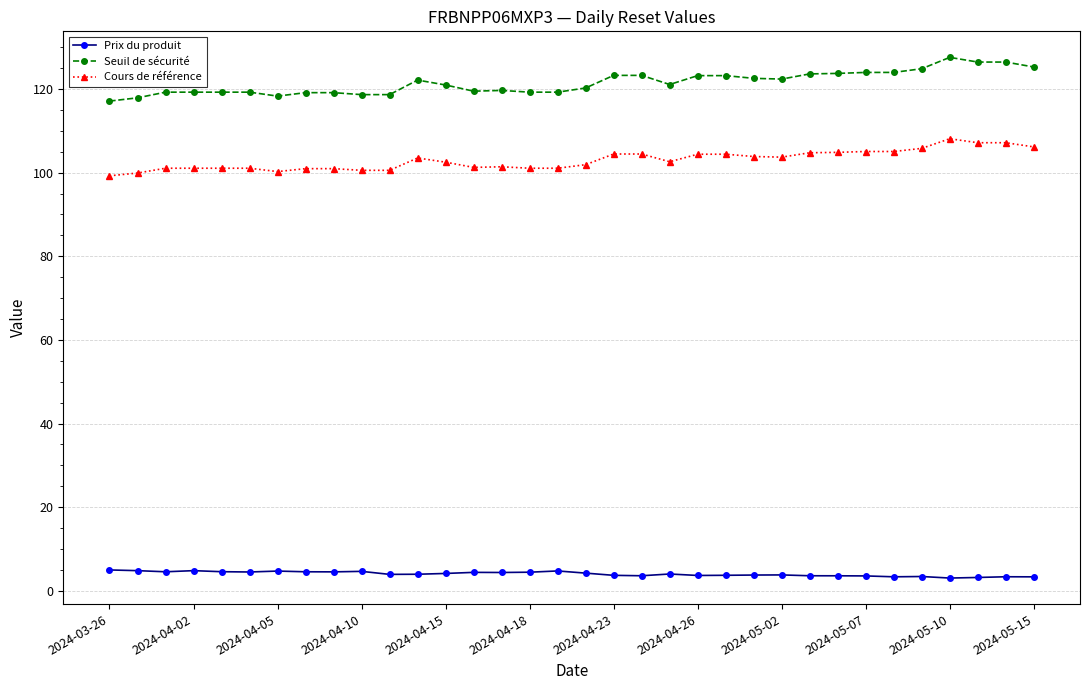

Which series has the largest total across all categories?

Seuil de sécurité